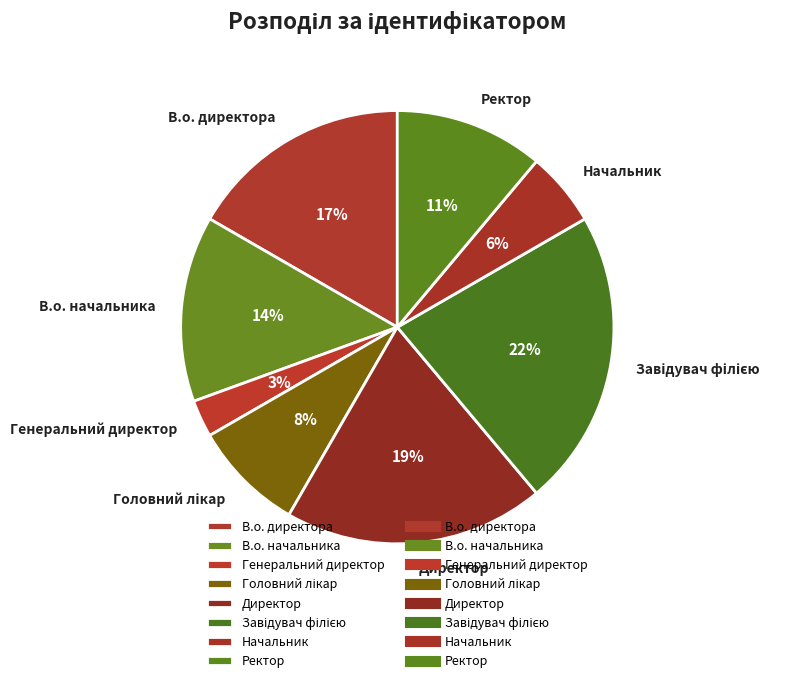

How many slices are in this pie chart?

8